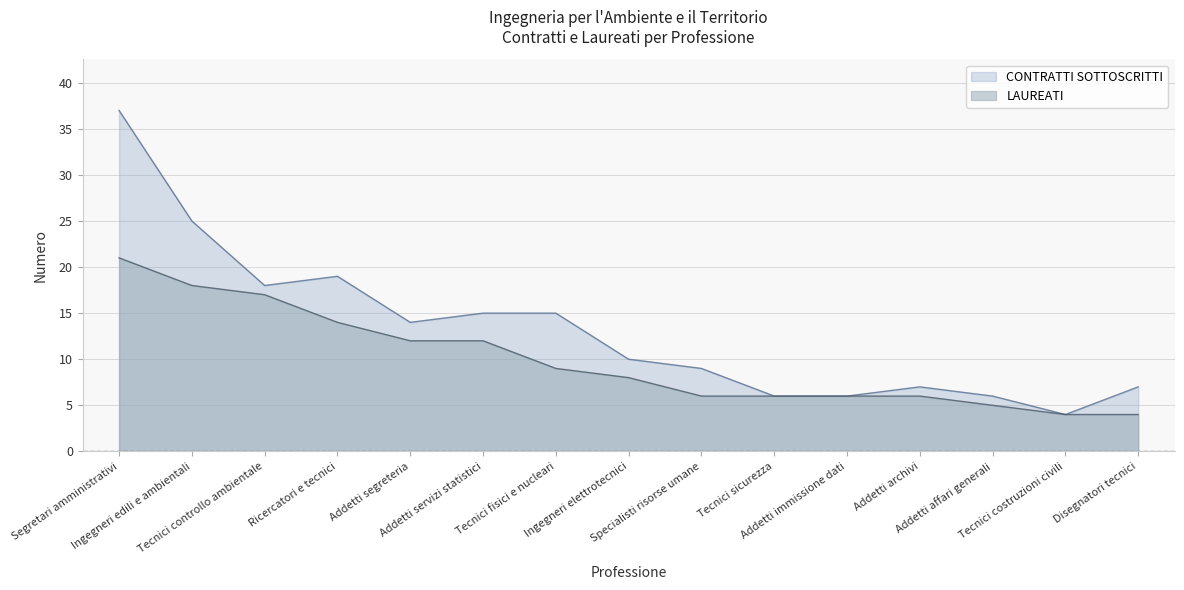

How many values in the CONTRATTI SOTTOSCRITTI series exceed 10?

7